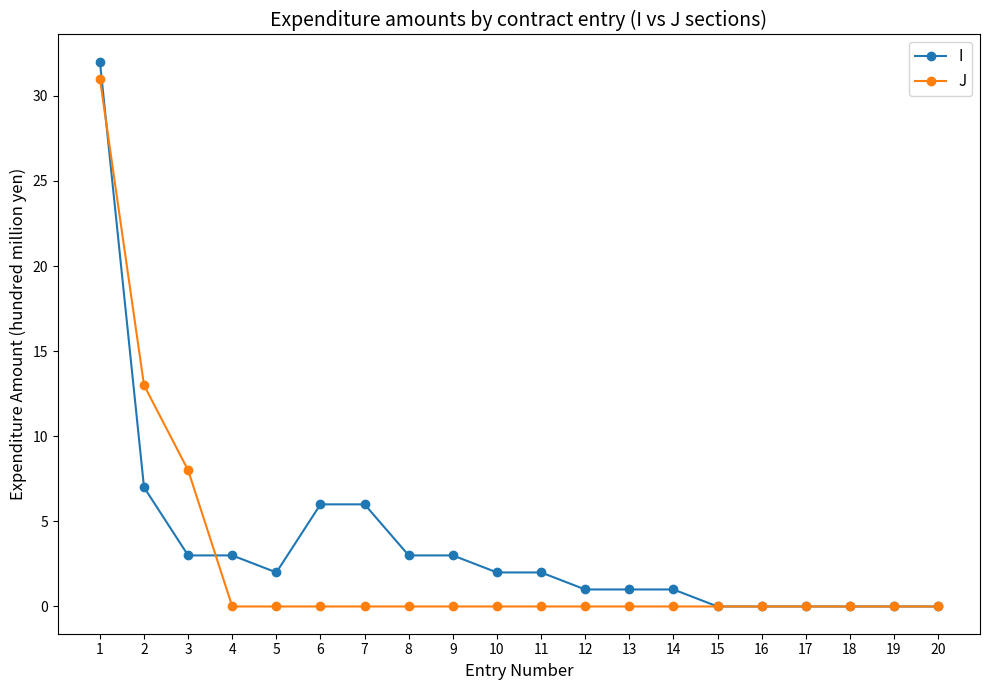

Which series has the largest range (max minus min)?

I